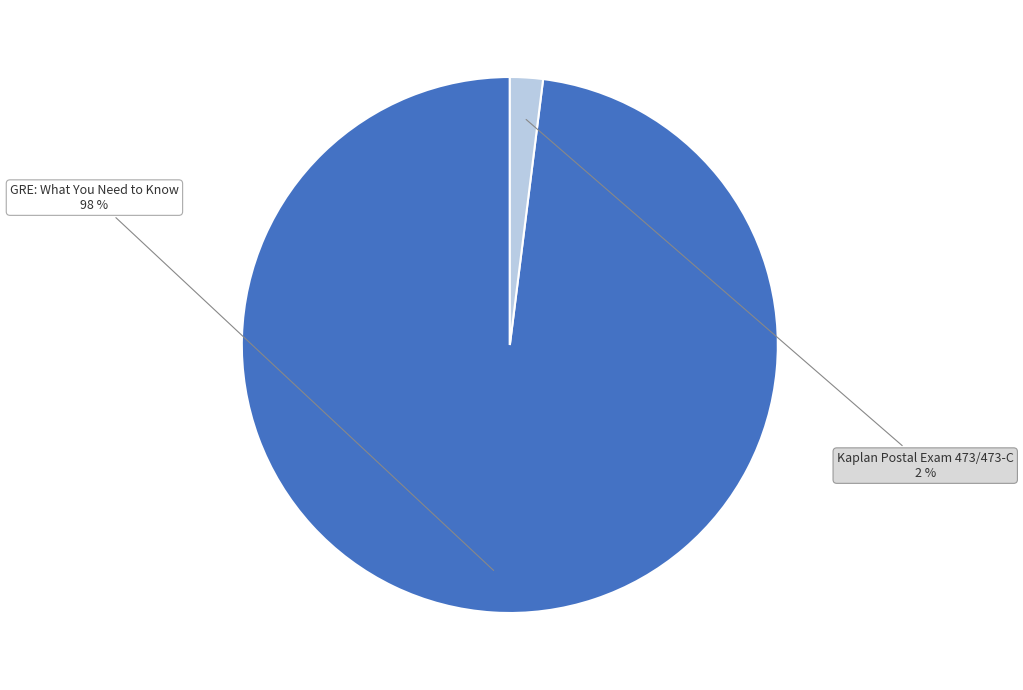

Rank the categories by value from lowest to highest.

Kaplan Postal Exam 473/473-C, GRE: What You Need to Know